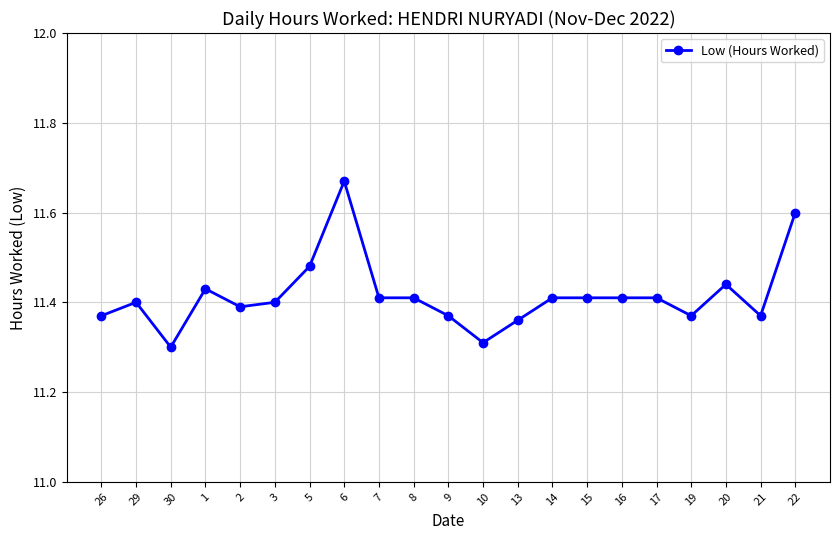

Which category has the highest value across all series?

6